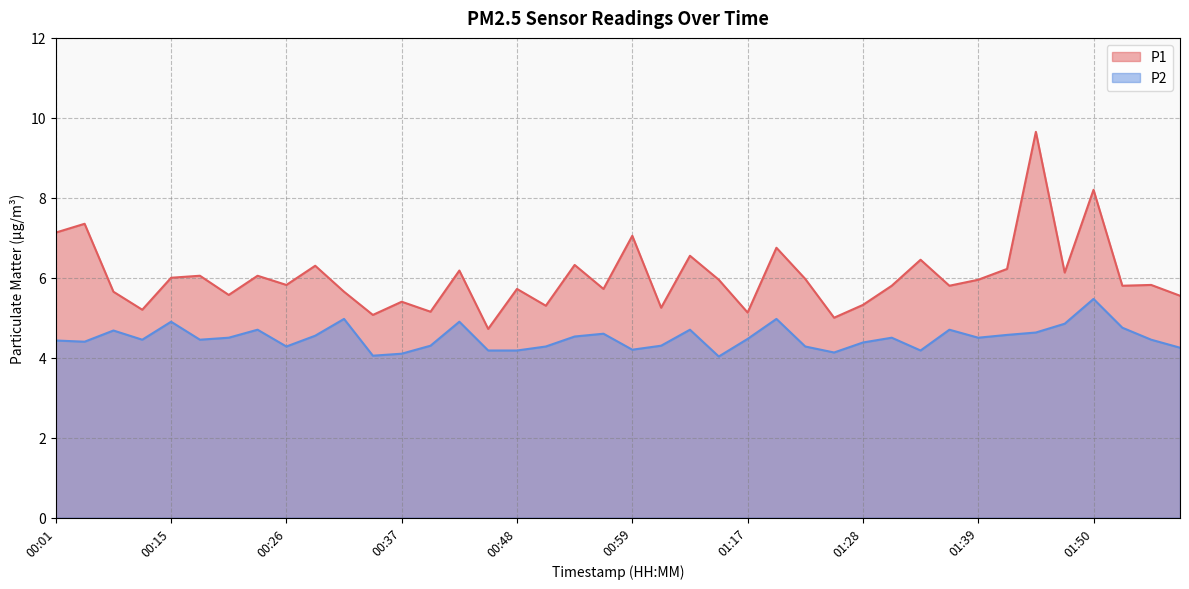

At which category is the sum across all series the highest?

01:45